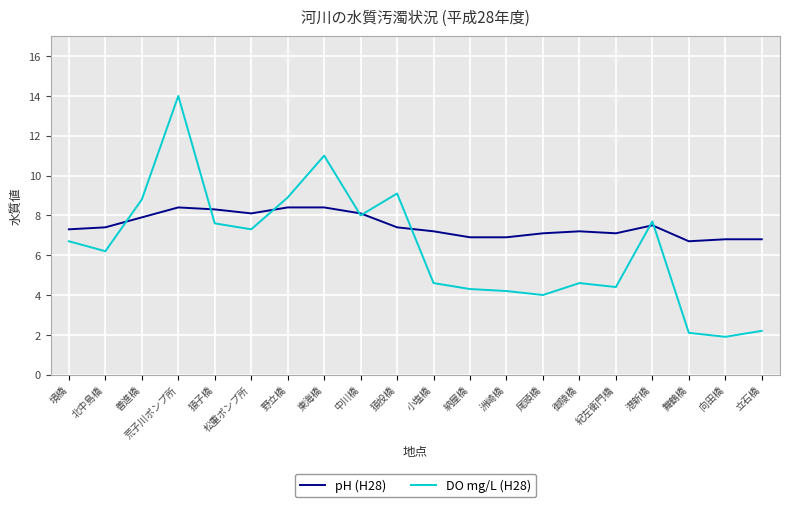

What is the difference between the maximum and minimum values in the DO mg/L (H28) series?

12.1